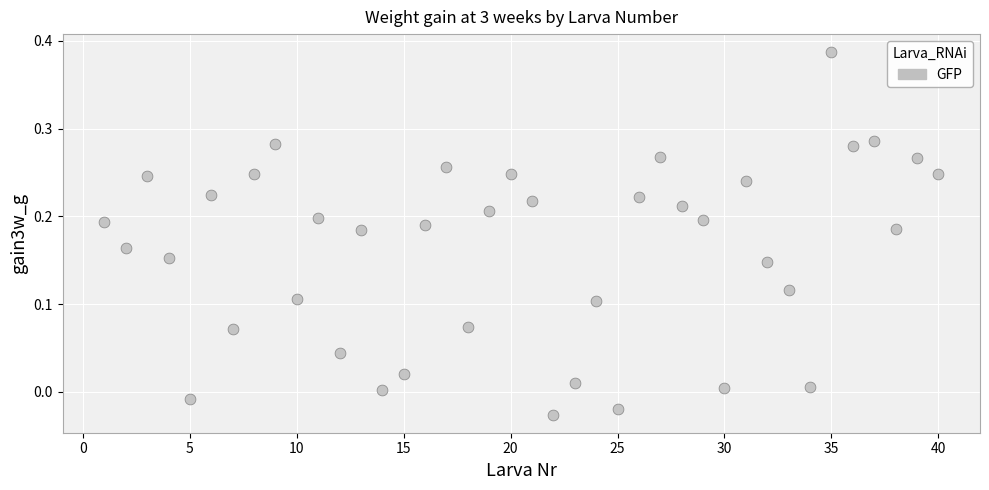

What is the range of X values (max minus min)?

39.0